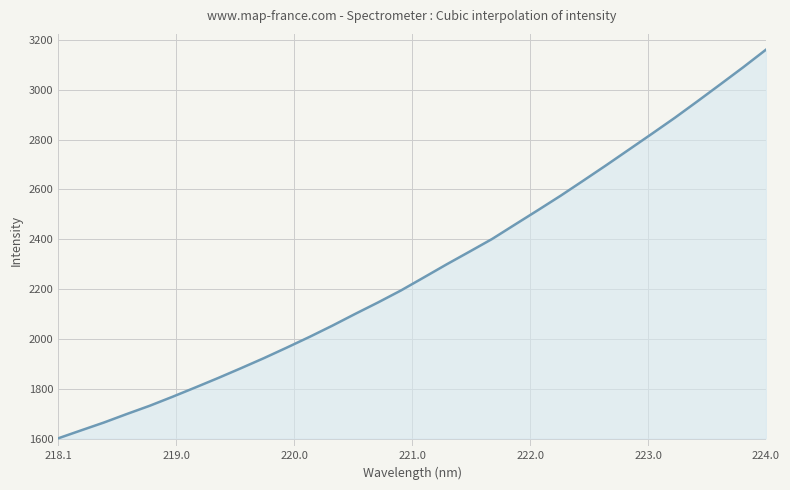

What is the difference between the maximum and minimum values?

1559.5